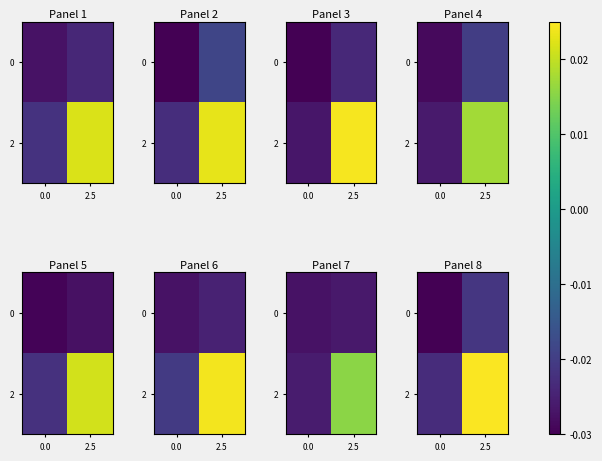

Between 0.0 and 2.5, which is larger?

2.5